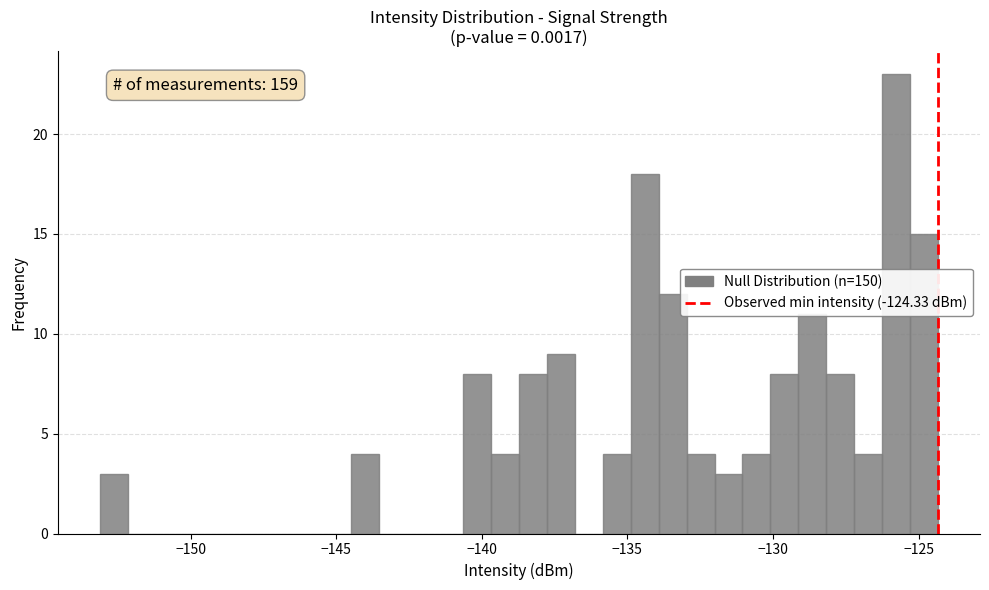

Read against the x-axis, roughly where is the centre of the tallest bar?

-126.0